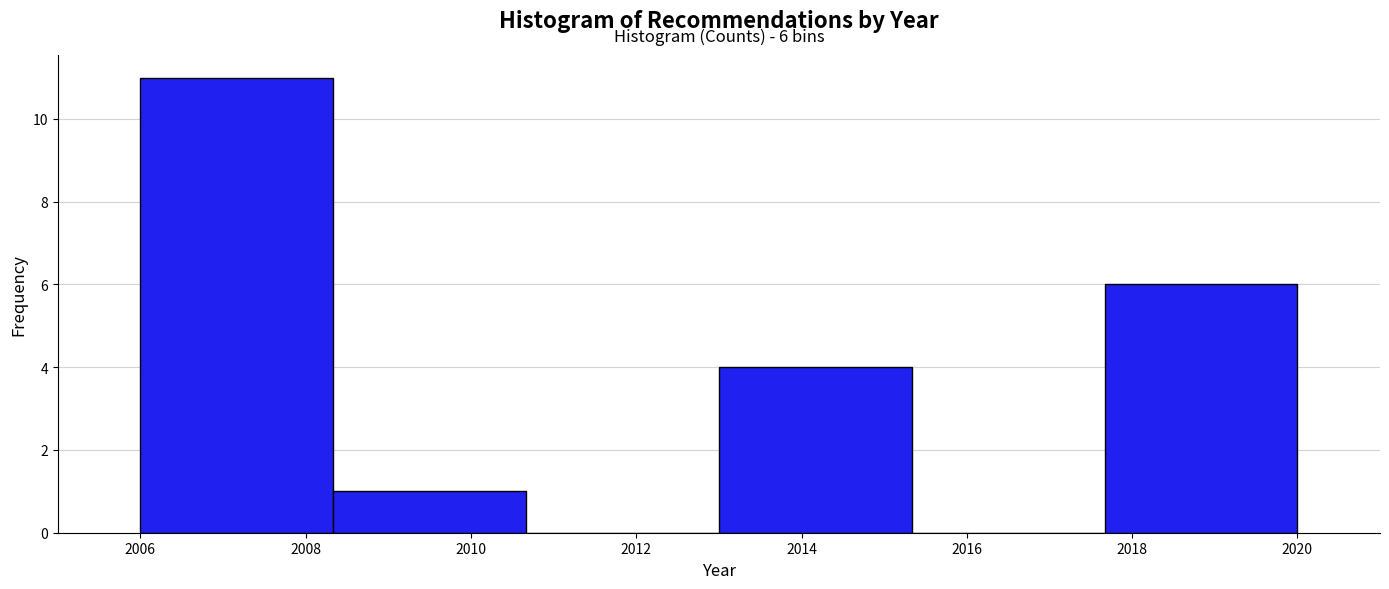

Which range on the x-axis has the tallest bar?

2006.0 to 2008.4